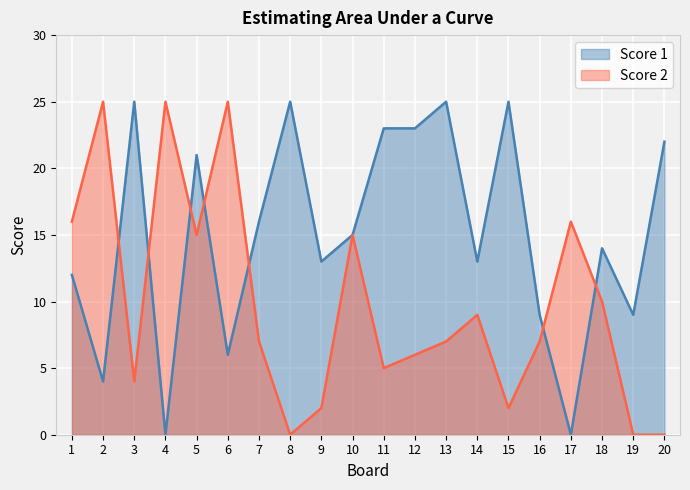

Count the number of categories in the chart.

20